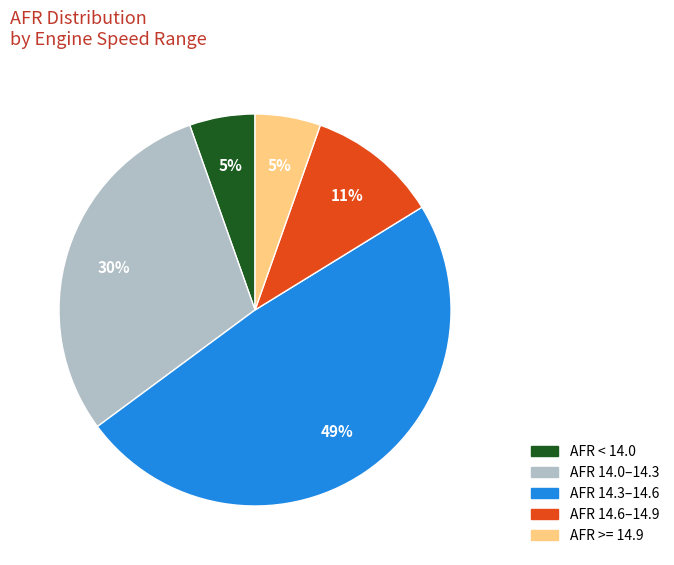

To the nearest percent, what is the average slice percentage?

20%